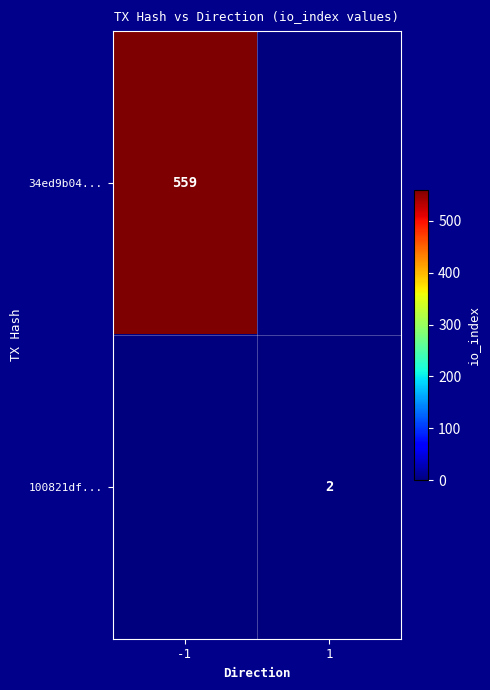

At how many categories does at least one series exceed 69?

1